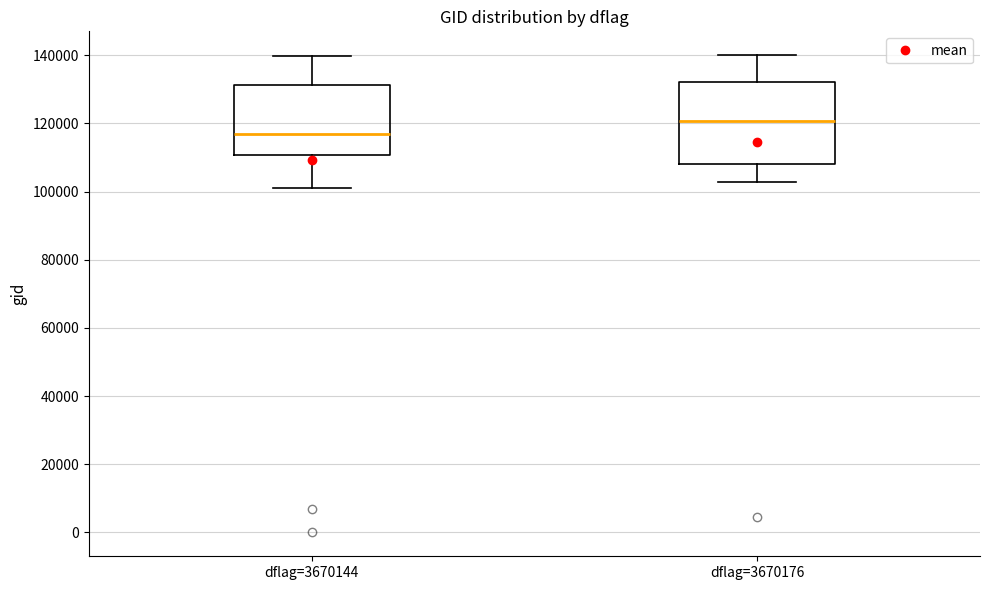

Comparing the boxes themselves (not the whiskers), which one is the tallest?

dflag=3670176